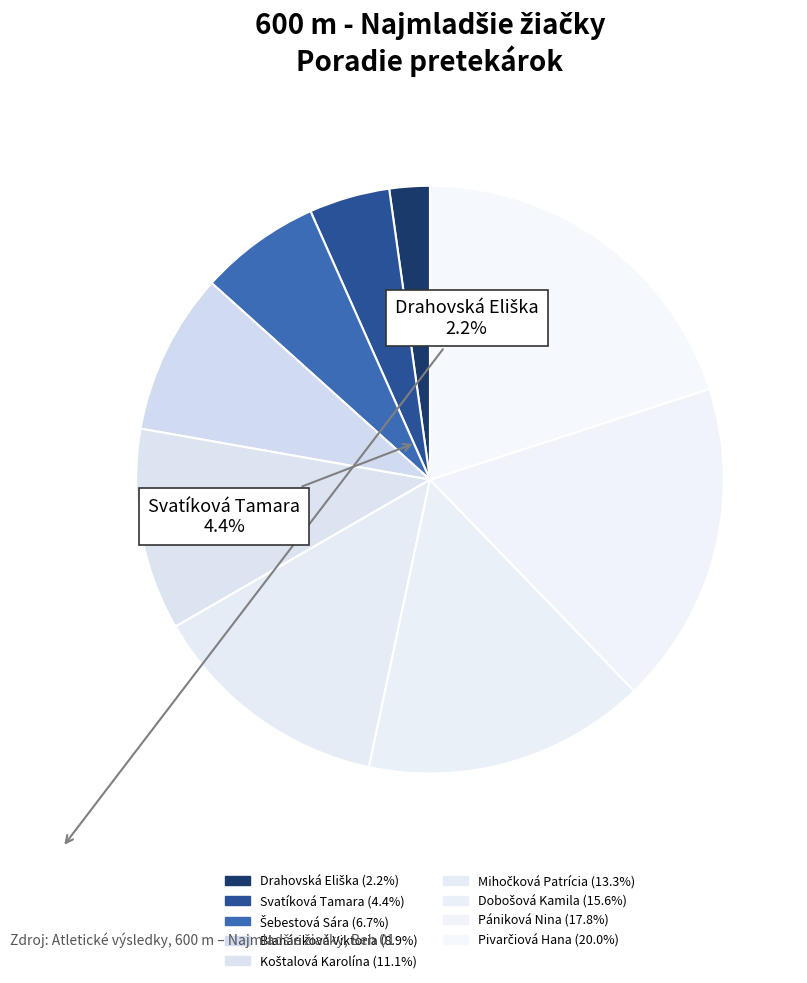

Rank the categories by value from highest to lowest.

Pivarčiová Hana, Pániková Nina, Dobošová Kamila, Mihočková Patrícia, Koštalová Karolína, Blanáriková Viktoria, Šebestová Sára, Svatíková Tamara, Drahovská Eliška